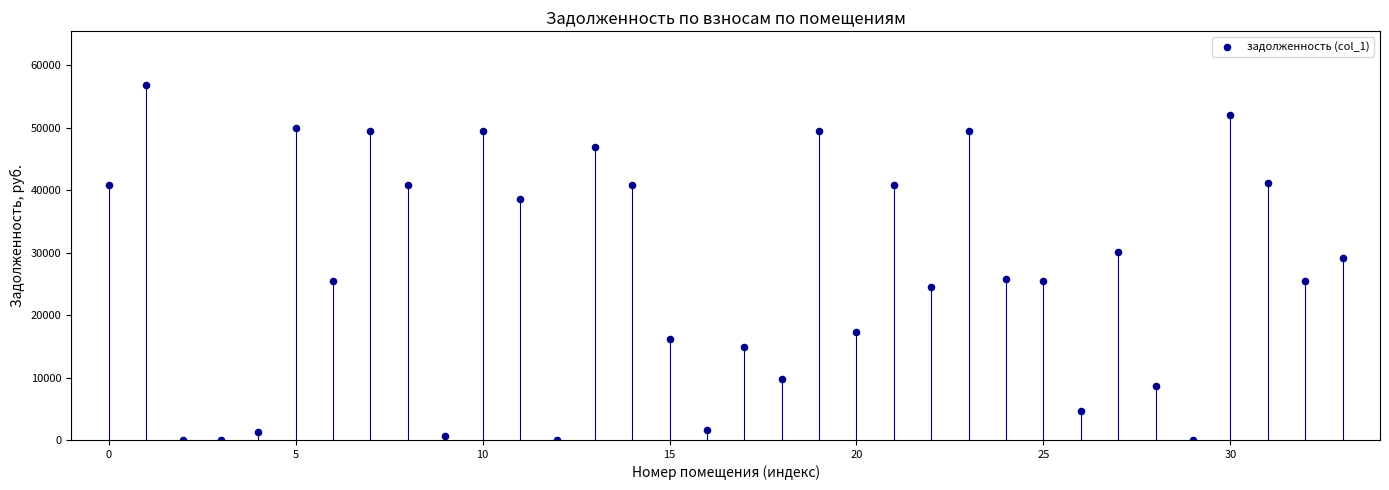

What Y value in the scatter plot is closest to 28458?

29179.2